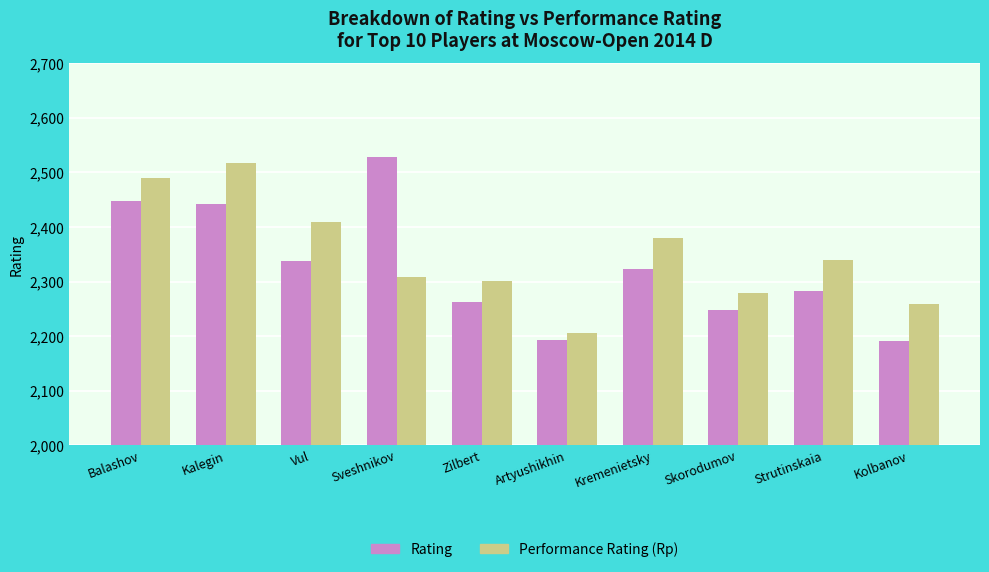

What is the sum of all Performance Rating (Rp) values?

23487